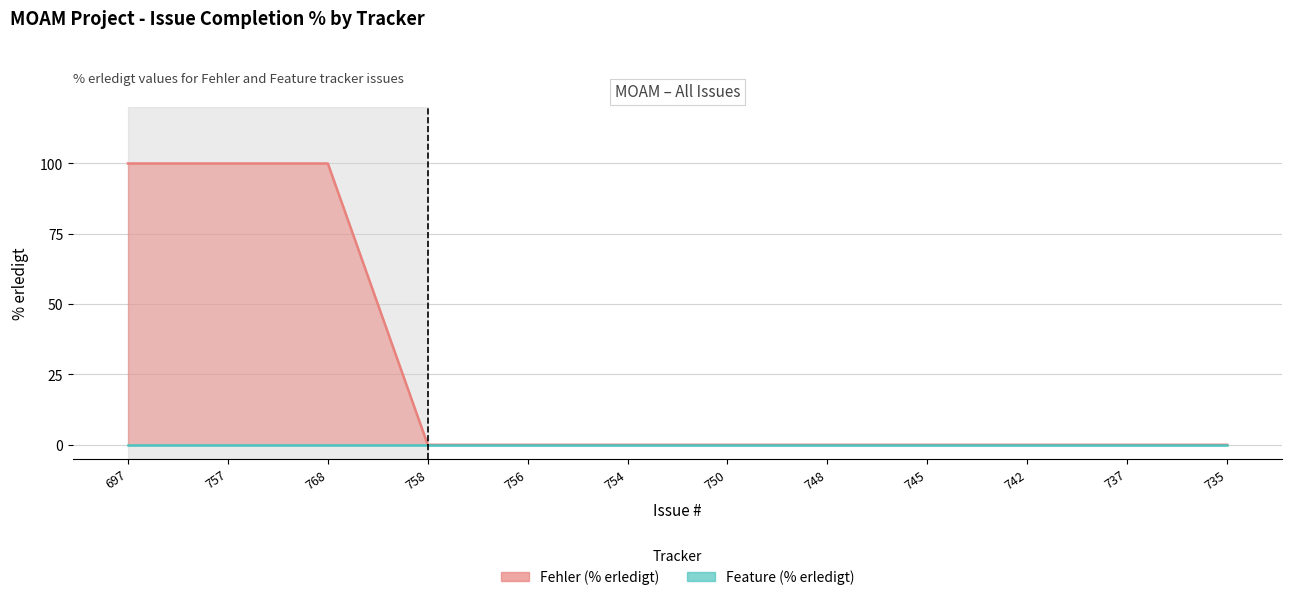

Rank the categories by value from lowest to highest.

758, 756, 754, 750, 748, 745, 742, 737, 735, 697, 757, 768